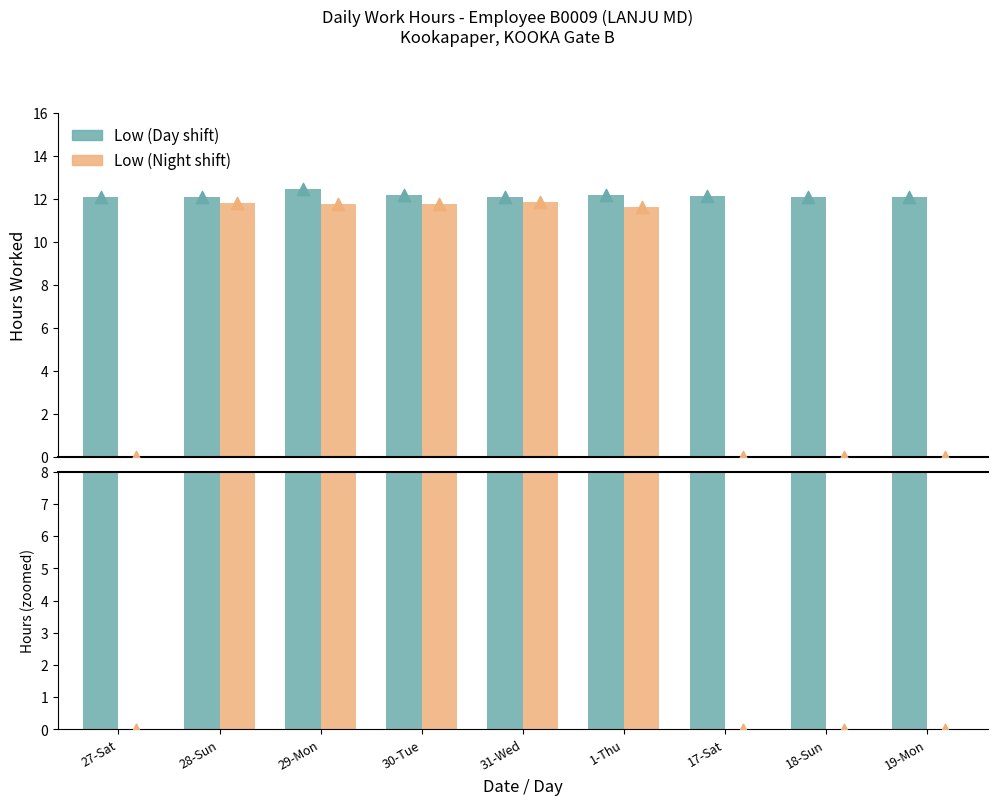

Is the value of Low (Night shift) at 19-Mon greater than the value of Low (Day shift) at 27-Sat?

No